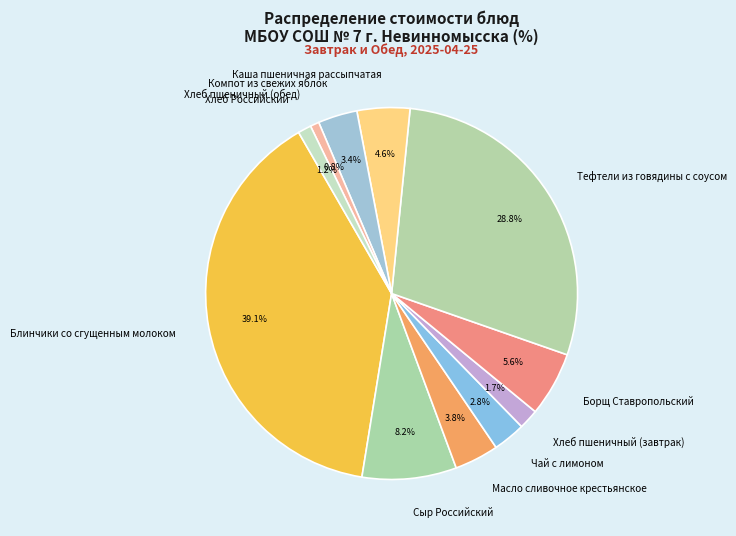

Combined, what portion of the pie is Хлеб пшеничный (завтрак) and Сыр Российский?

9.9%